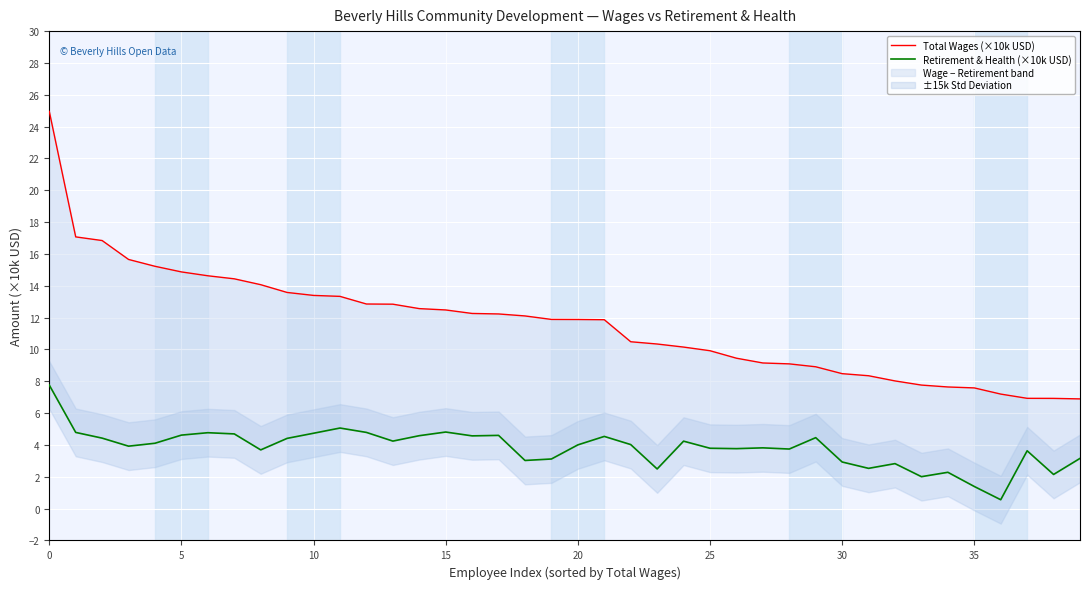

List the series in order of their peak value, lowest first.

Retirement & Health (×10k USD), Total Wages (×10k USD)